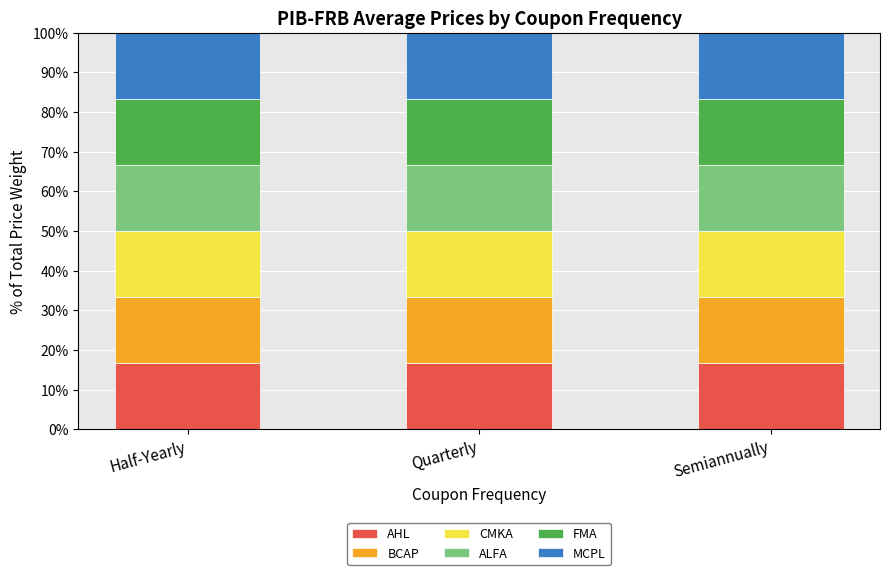

What is the minimum value for AHL?

16.6